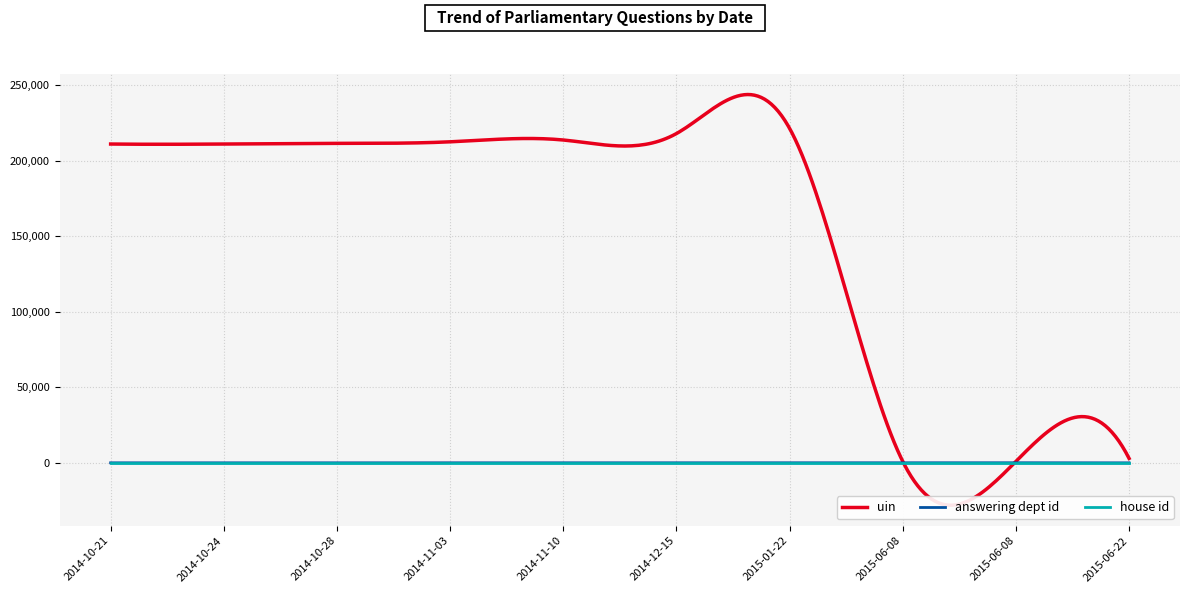

List the labels in order of house id value, largest first.

2014-10-21, 2014-10-24, 2014-10-28, 2014-11-03, 2014-11-10, 2014-12-15, 2015-01-22, 2015-06-08, 2015-06-08, 2015-06-22